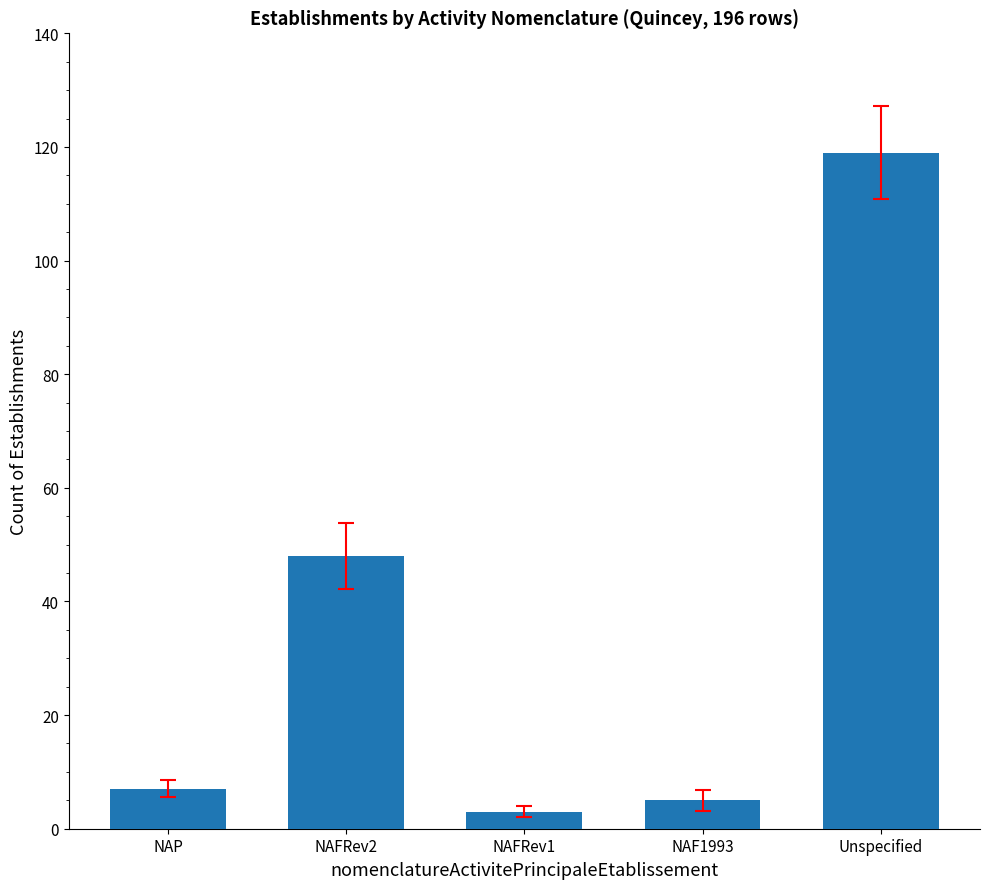

Which label corresponds to the largest value in the chart?

Unspecified